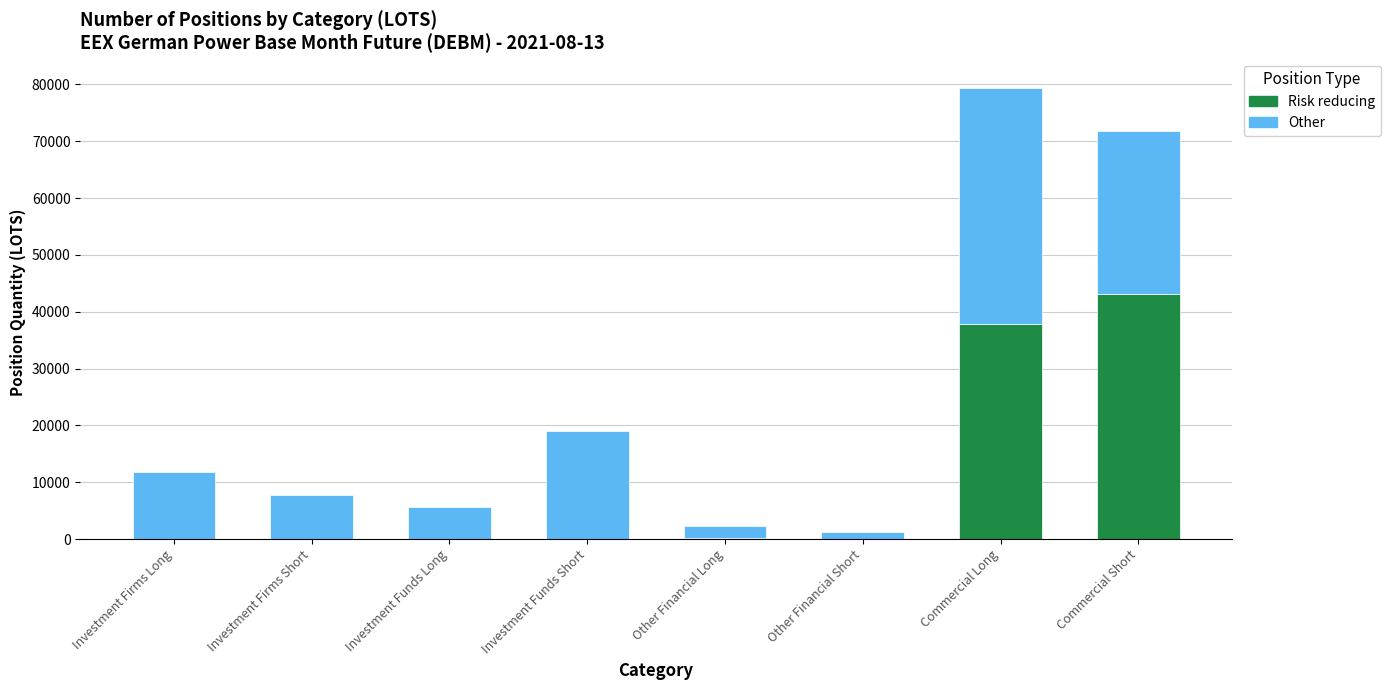

Where is Risk reducing nearest to the value 21575?

Commercial Long